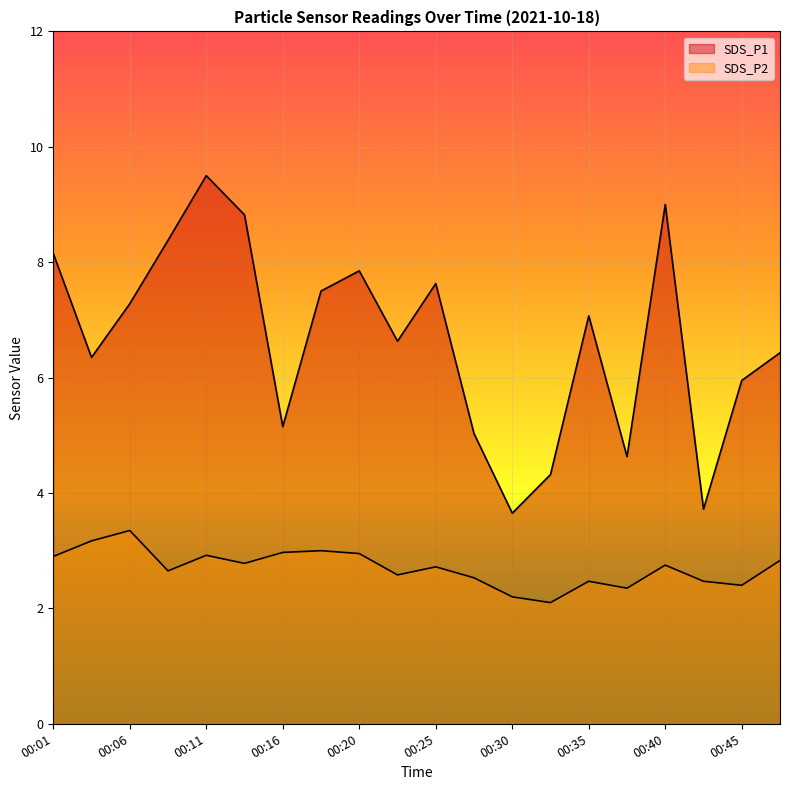

How many lines are shown in the chart?

2